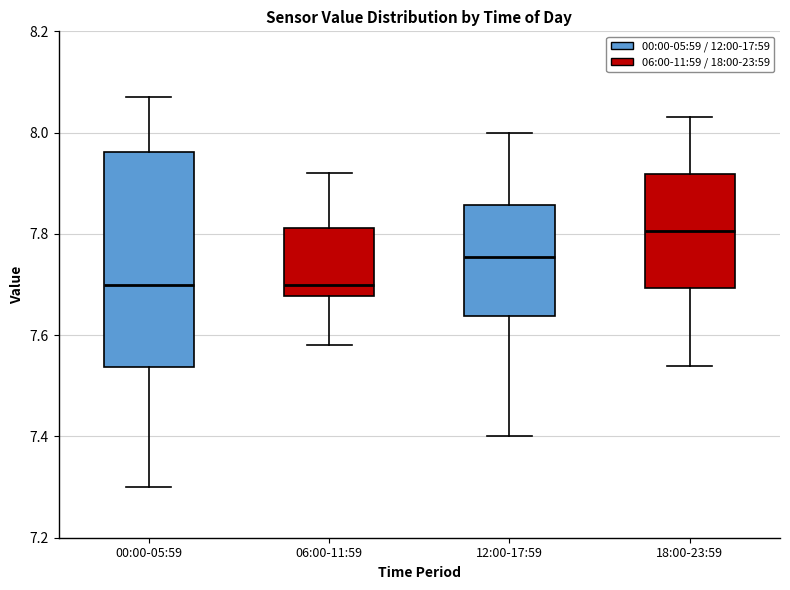

Where is the lower edge of the box for 18:00-23:59 on the y-axis? The values are not printed on the chart, so give them approximately, as read against the axis.

7.70